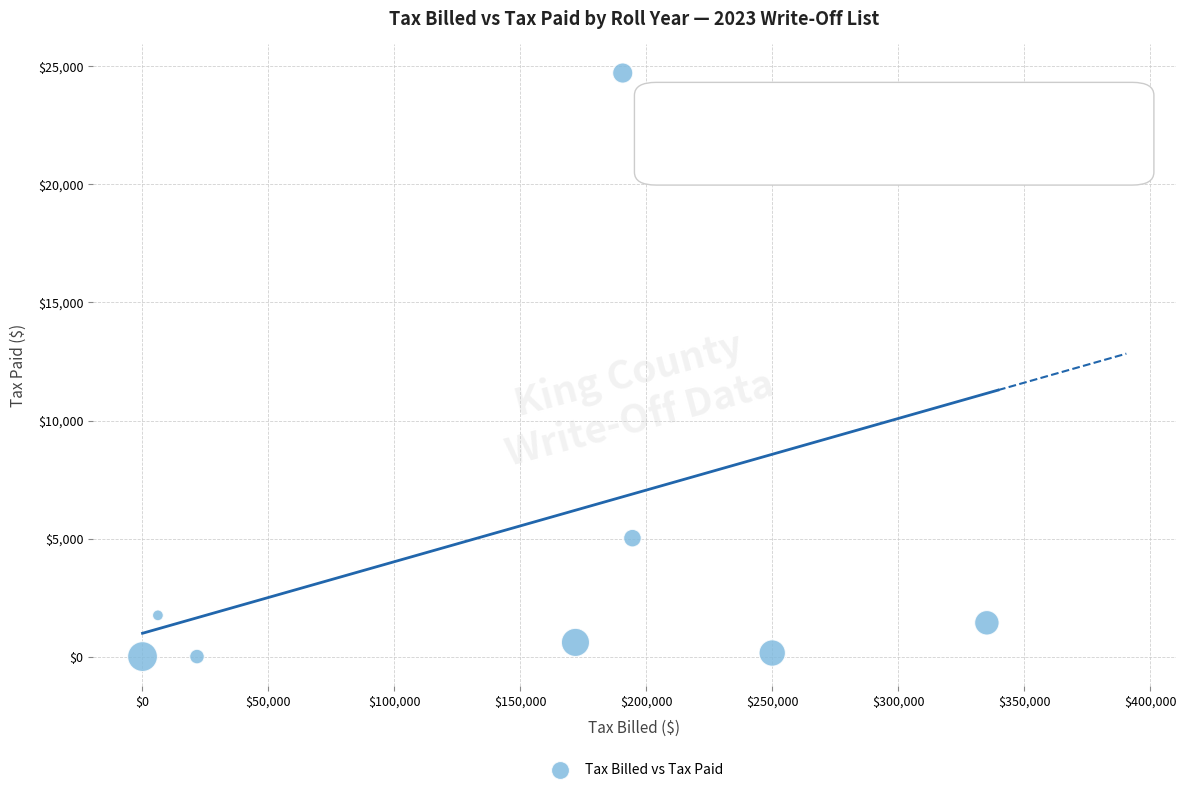

What Y value in the scatter plot is closest to 12359?

5016.4